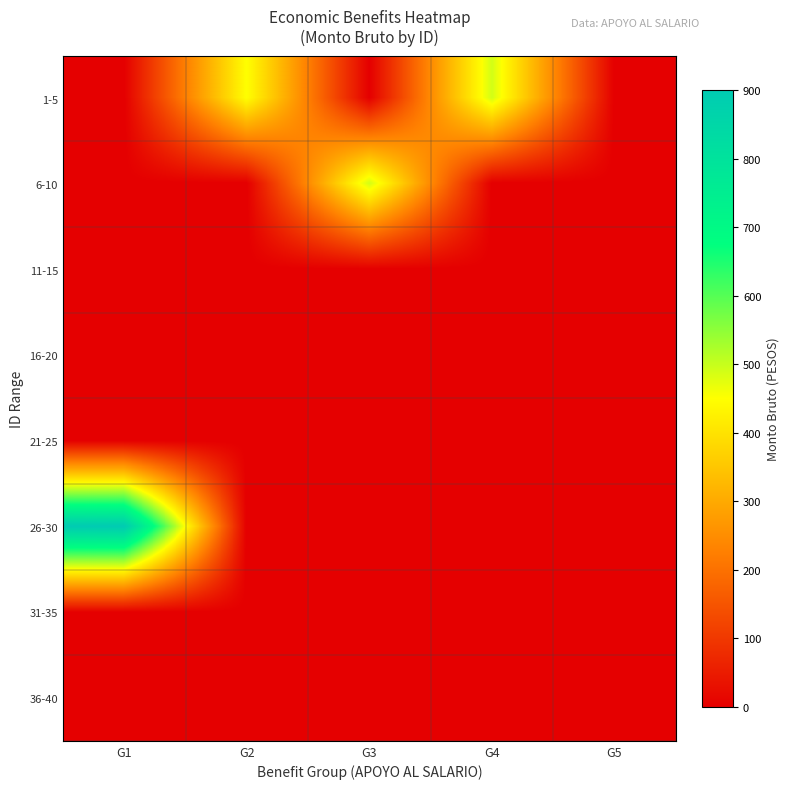

At which category is the sum across all series the highest?

G1